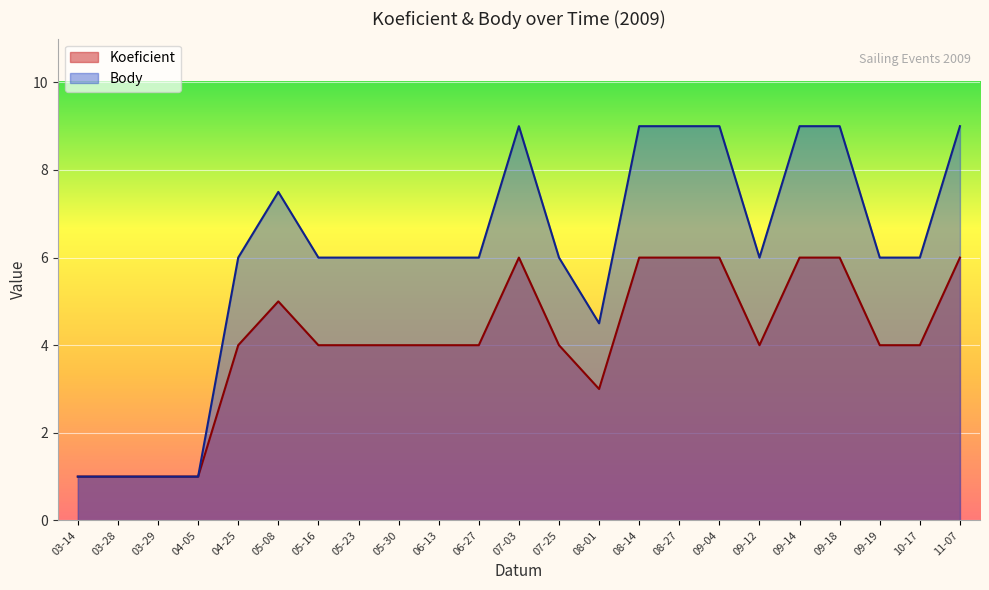

What is the sum of the Koeficient values at 09-18 and 09-19?

10.0